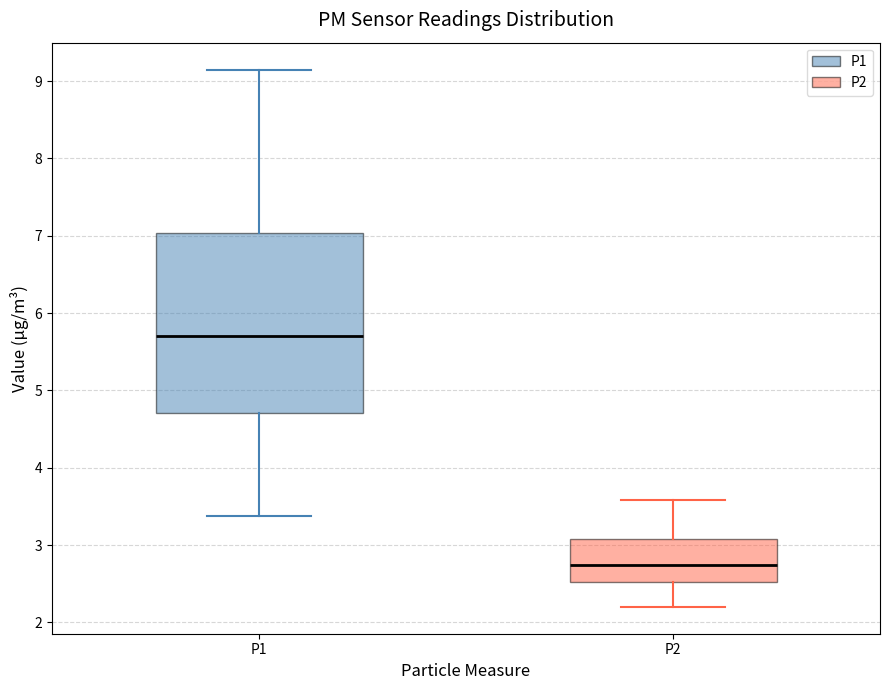

Reading left to right, read every box against the y-axis: the position of its median line, the range the box covers, and the ends of its whiskers. The values are not printed on the chart, so give them approximately, as read against the axis.

P1: median 5.7, box 4.7 to 7.0, whiskers 3.4 to 9.2
P2: median 2.7, box 2.5 to 3.1, whiskers 2.2 to 3.6